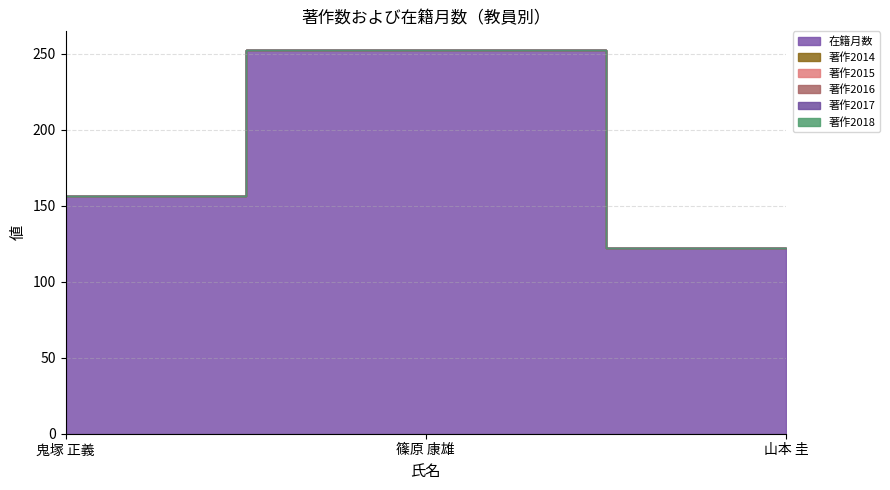

Which series has the largest total across all categories?

在籍月数